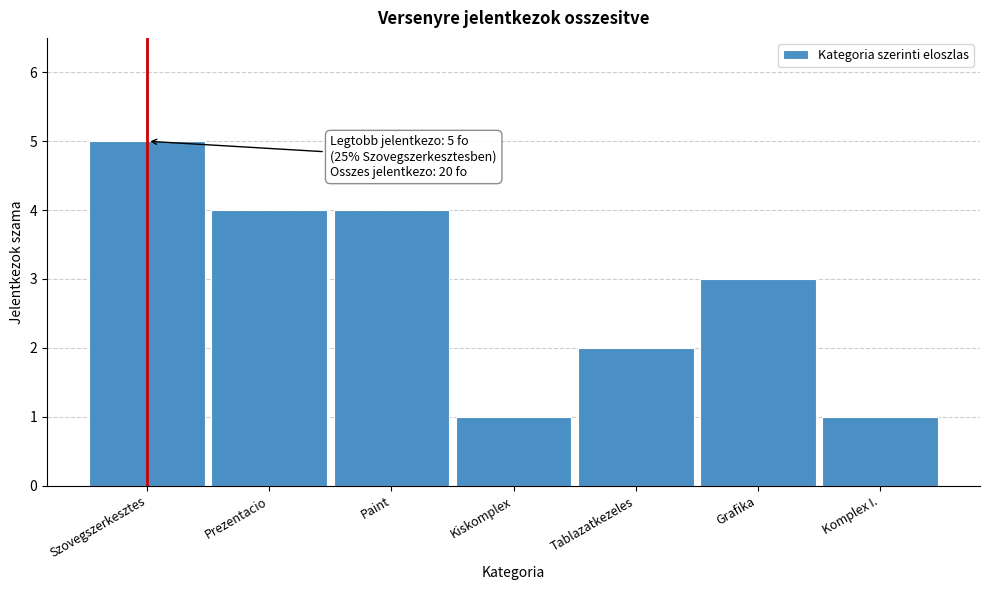

Reading left to right, list all the values displayed in this chart.

Szovegszerkesztes=5	Prezentacio=4	Paint=4	Kiskomplex=1	Tablazatkezeles=2	Grafika=3	Komplex I.=1